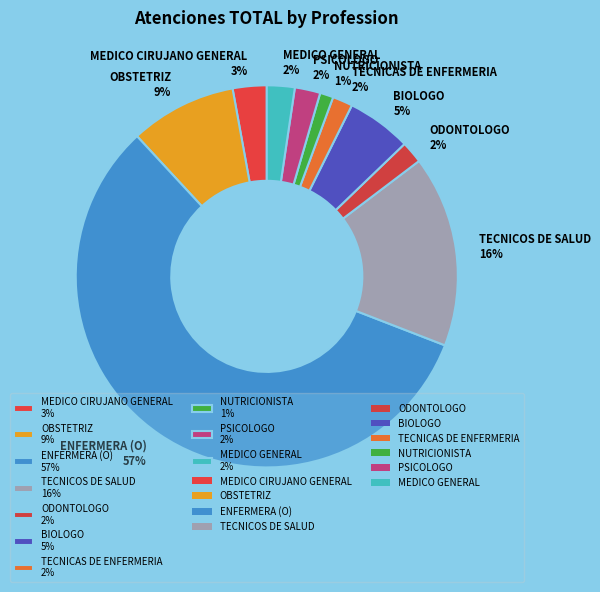

What percentage is the MEDICO GENERAL slice, to the nearest percent?

2%